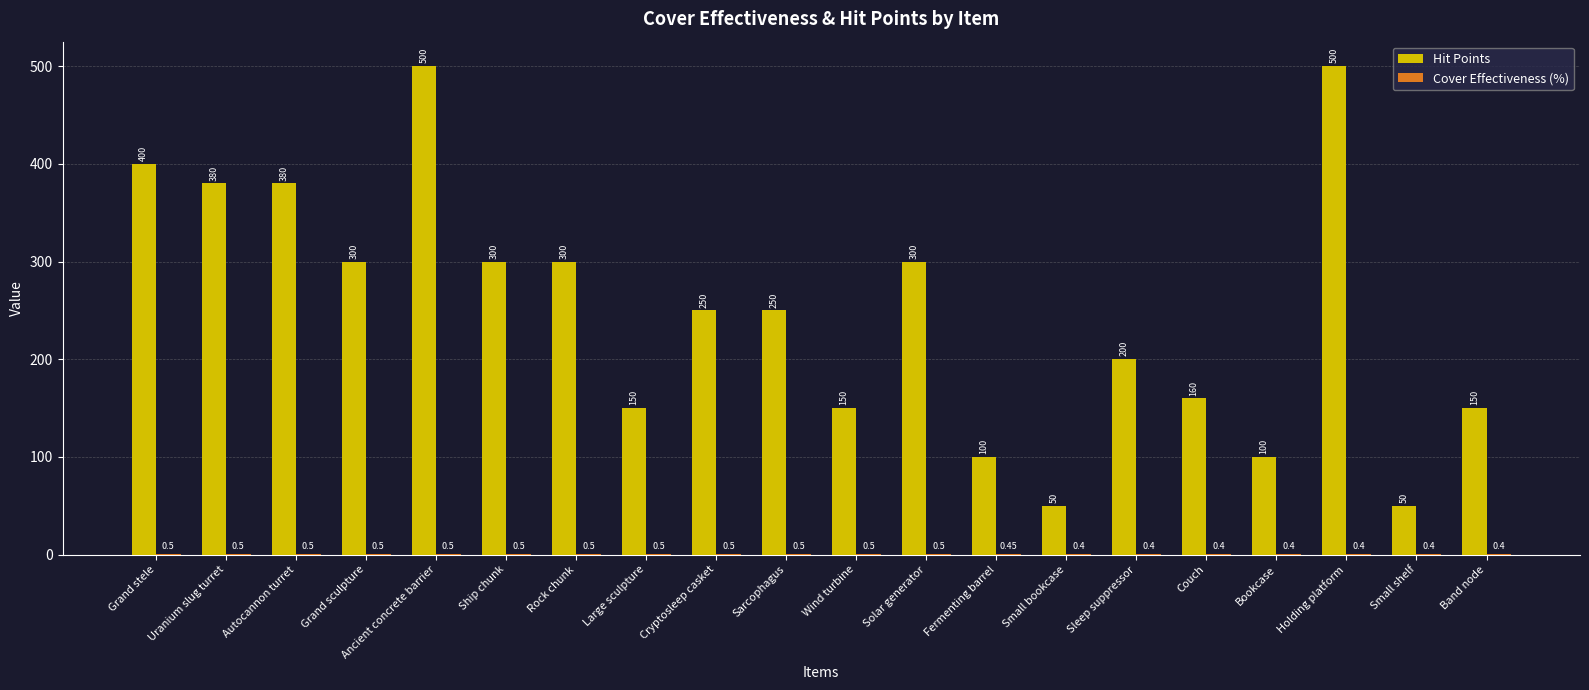

How many groups of bars are there?

20